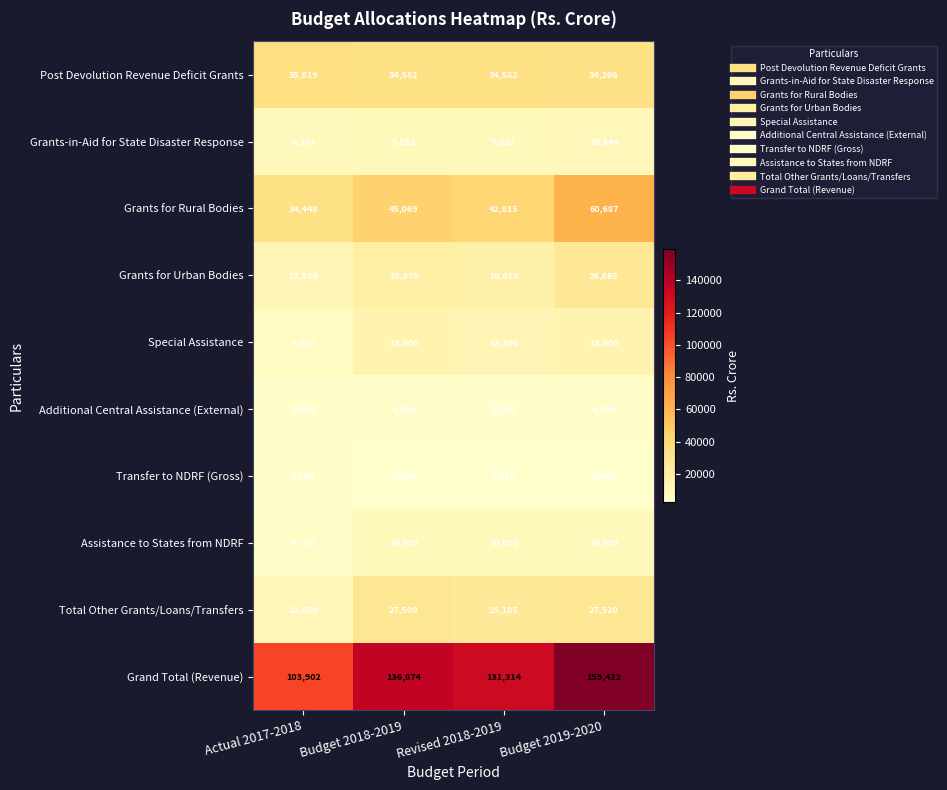

Is it true that Additional Central Assistance (External) equals 7688 at Budget 2019-2020?

False